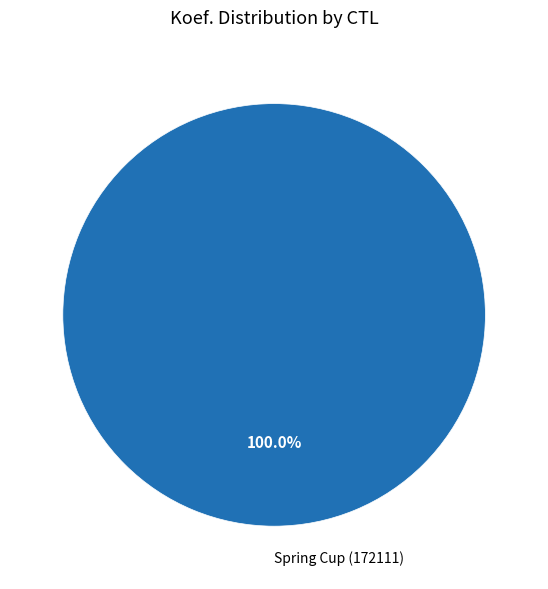

Rank the categories by value from highest to lowest.

Spring Cup (172111)